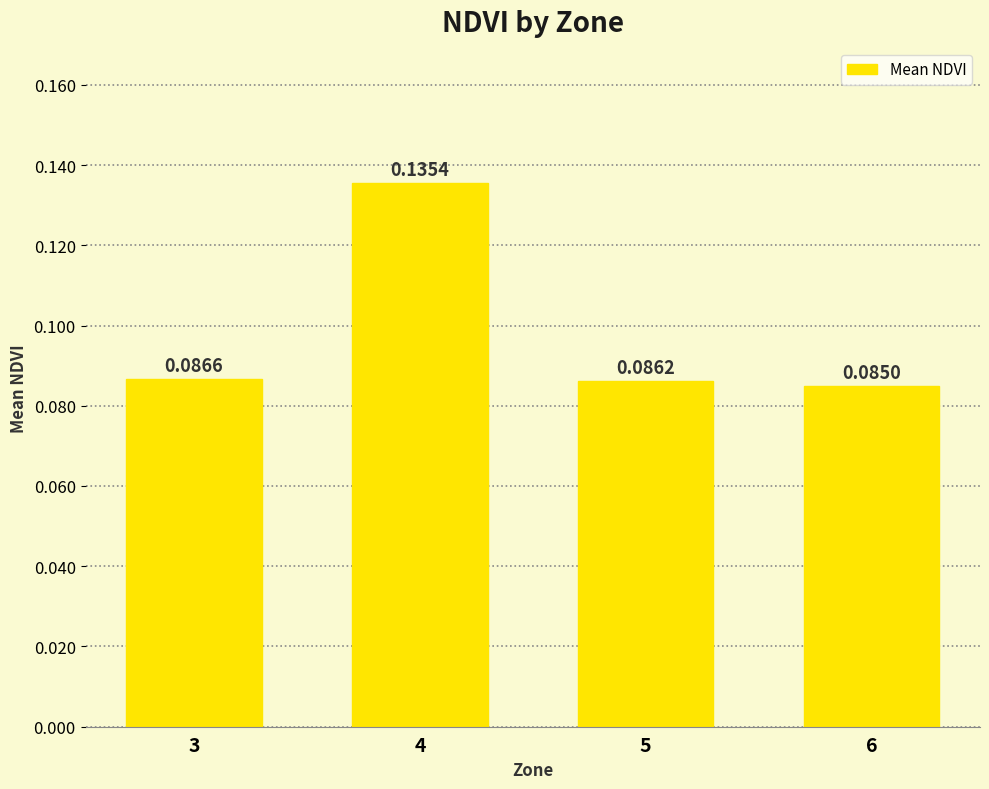

Count the number of data series in this chart.

1